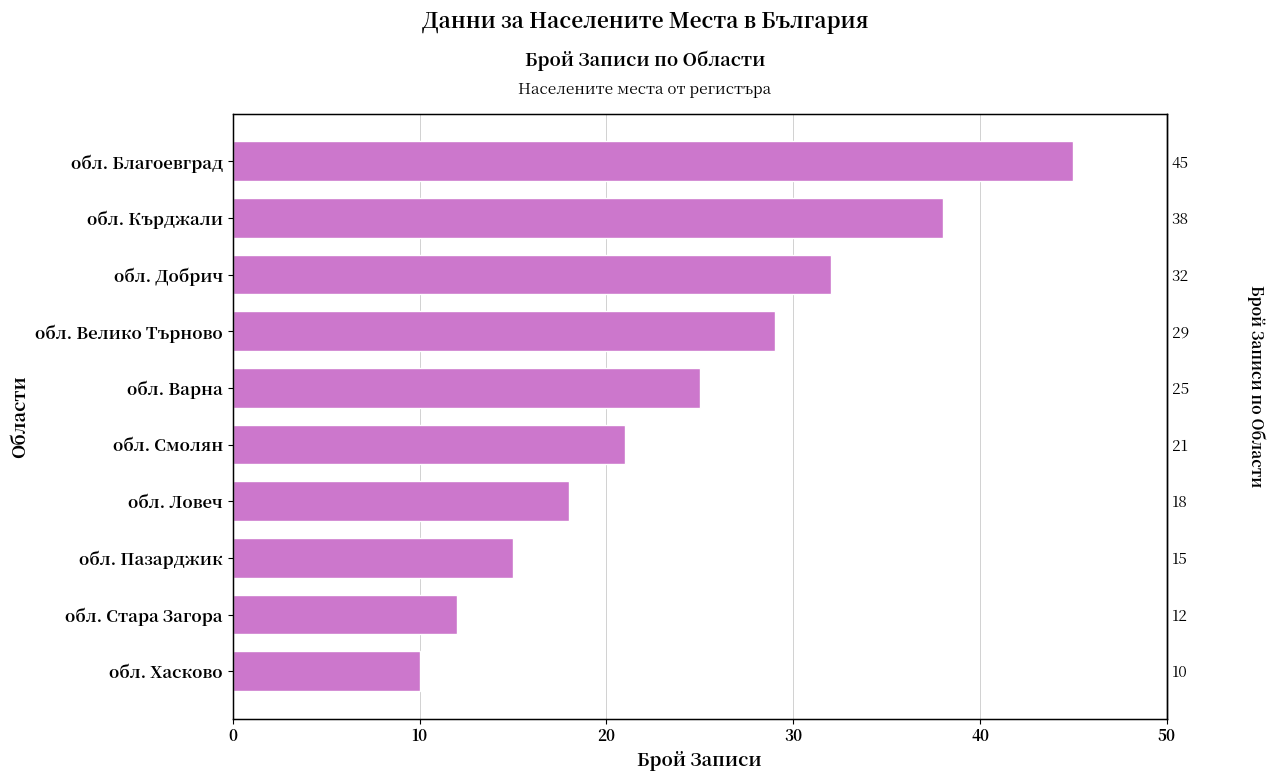

What is the ratio of the value at обл. Стара Загора to the value at обл. Хасково?

1.2